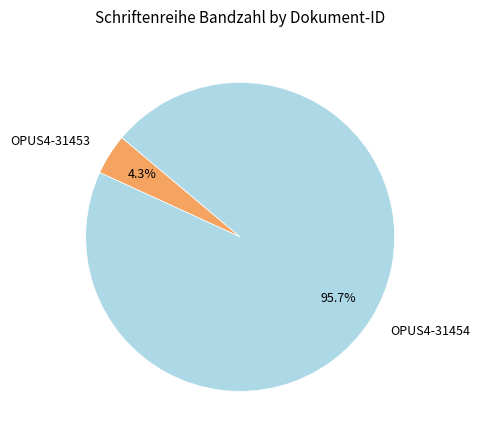

How many slices are in this pie chart?

2